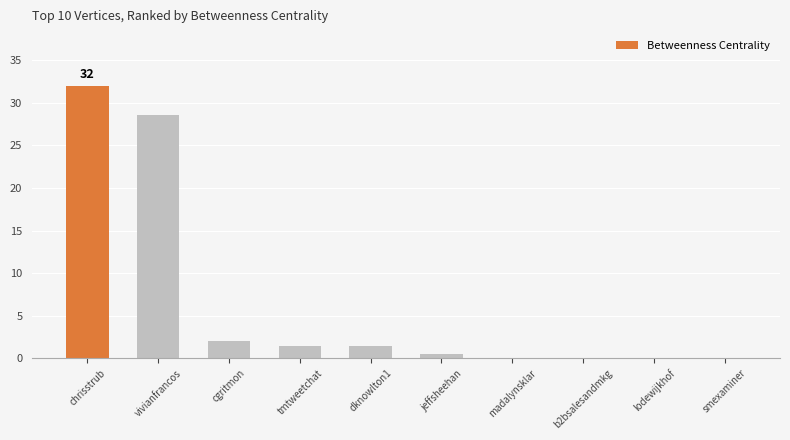

At which label is the value closest to 16?

vivianfrancos